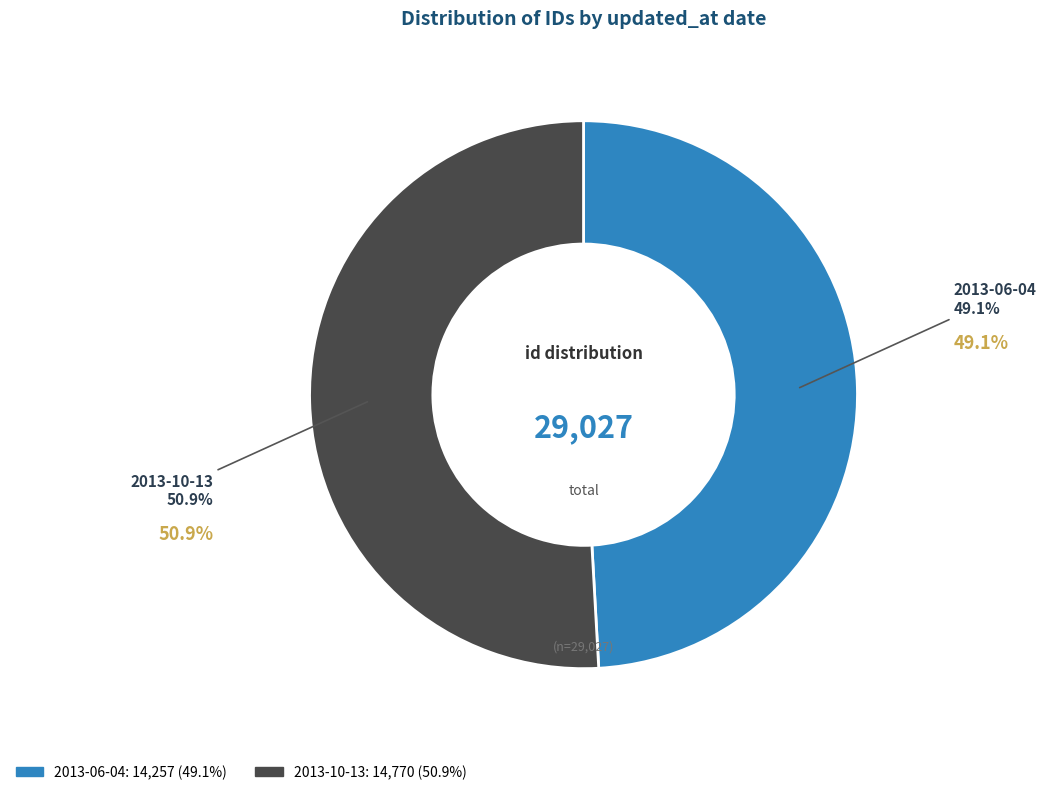

Which slice is the smallest?

2013-06-04